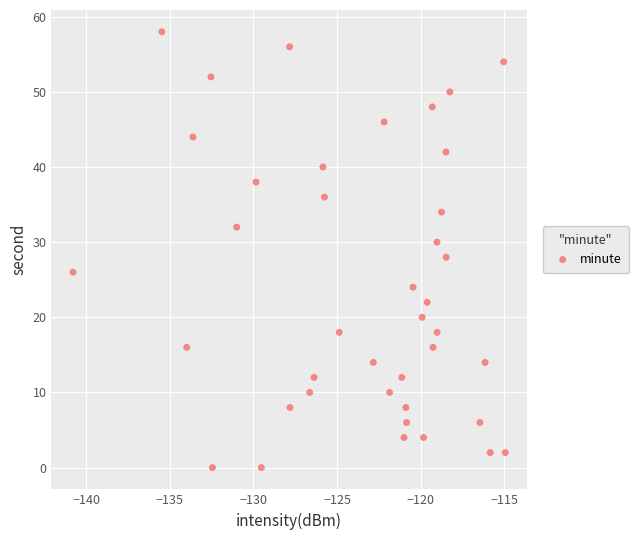

How many data points are displayed?

40